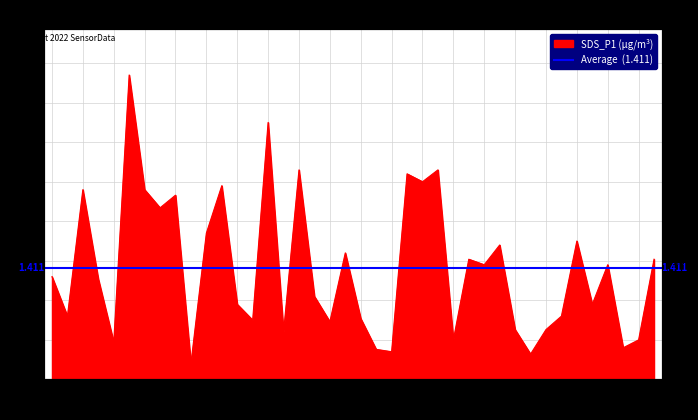

What is the label of the 14th point from the left?

00:32